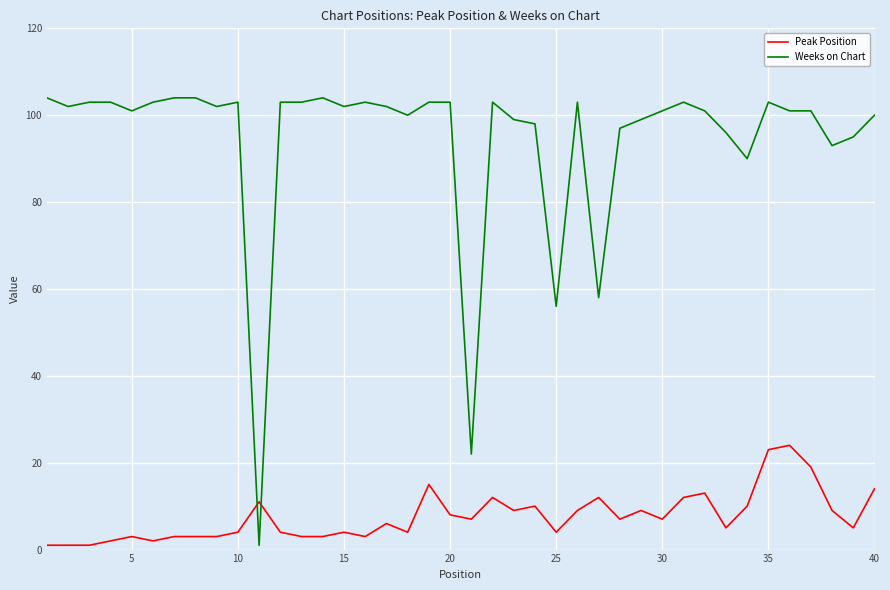

What is the maximum value shown in the chart?

104